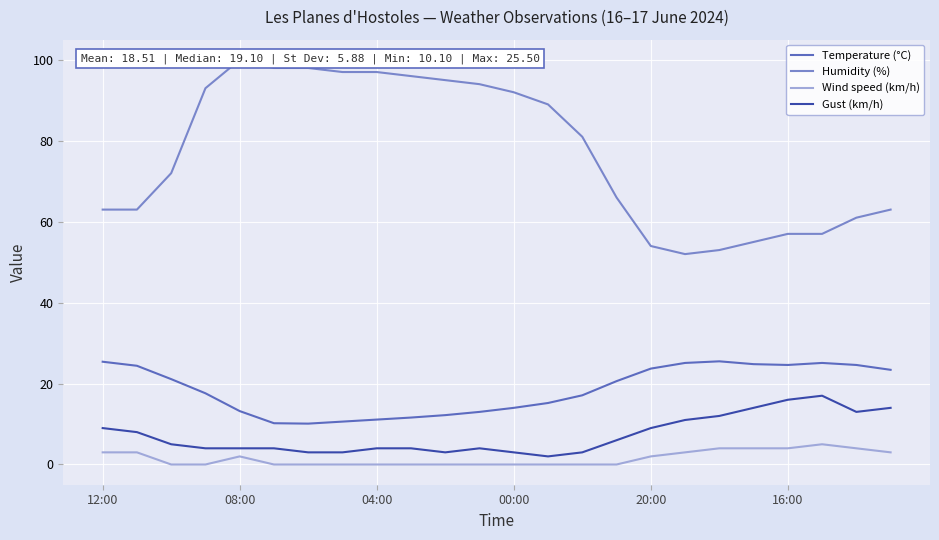

What is the highest value of the Gust (km/h) series?

17.0